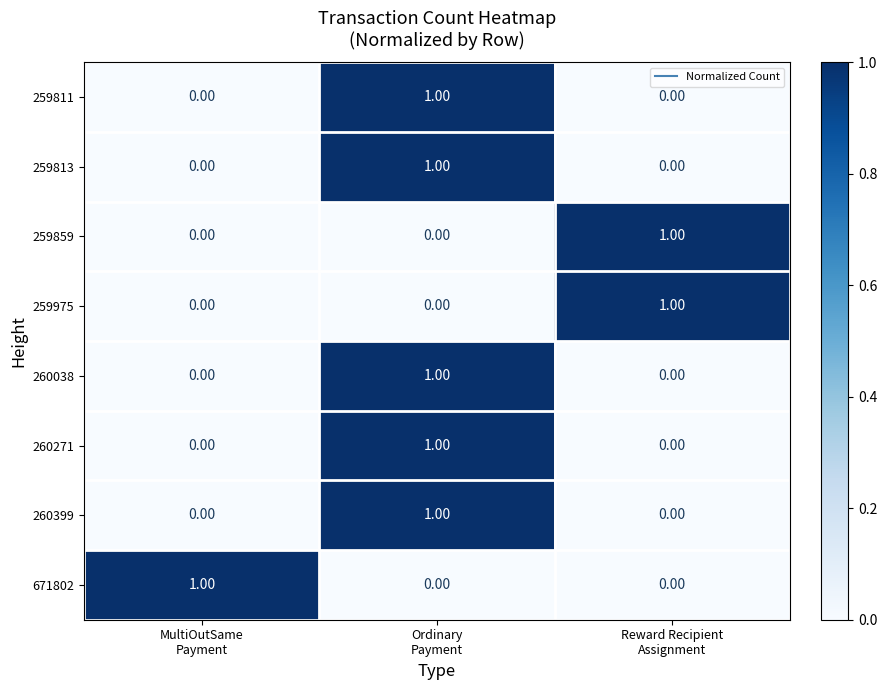

At how many categories does at least one series exceed 0?

3